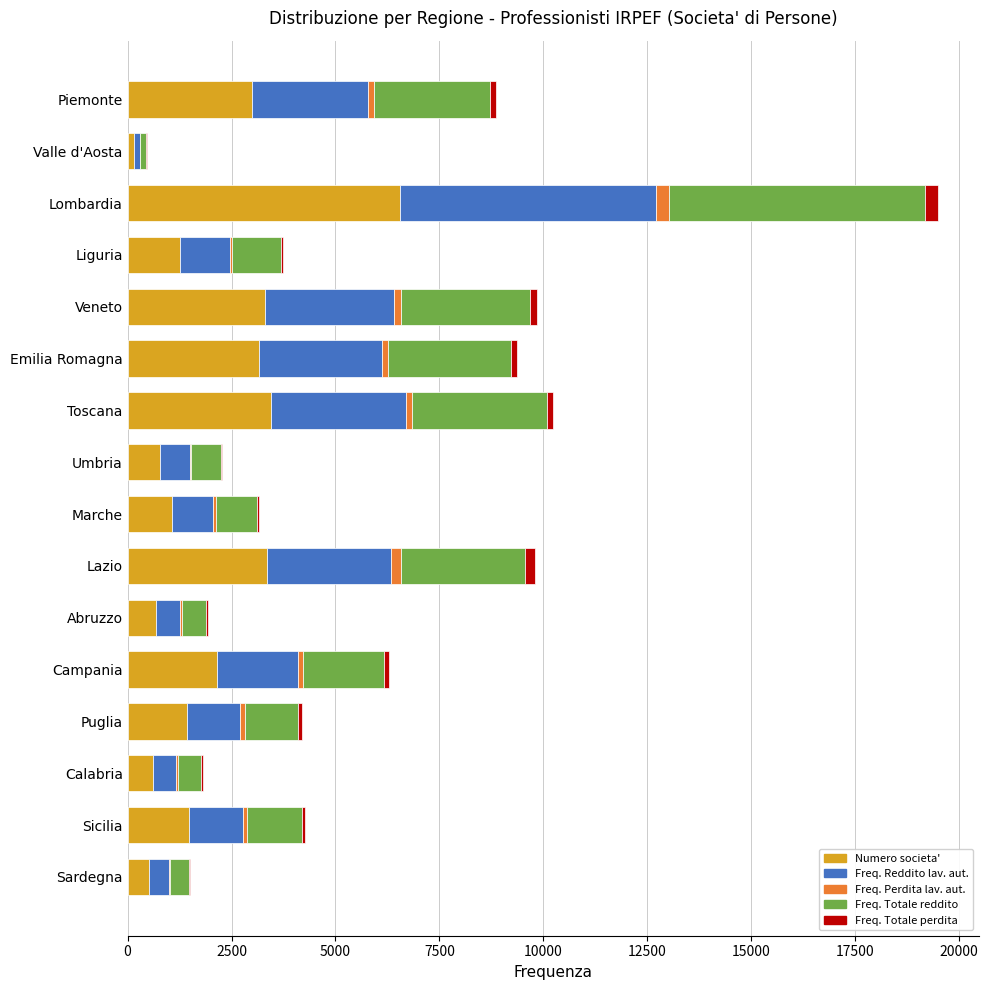

At which category is the sum across all series the highest?

Lombardia